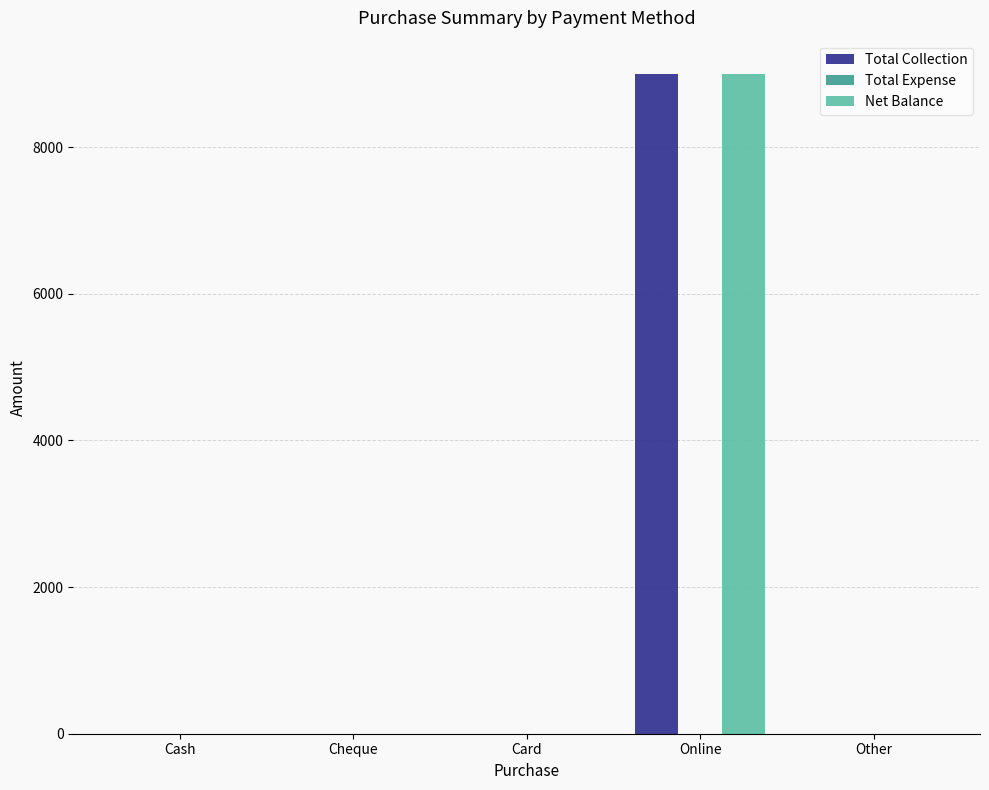

Are the bars horizontal?

No